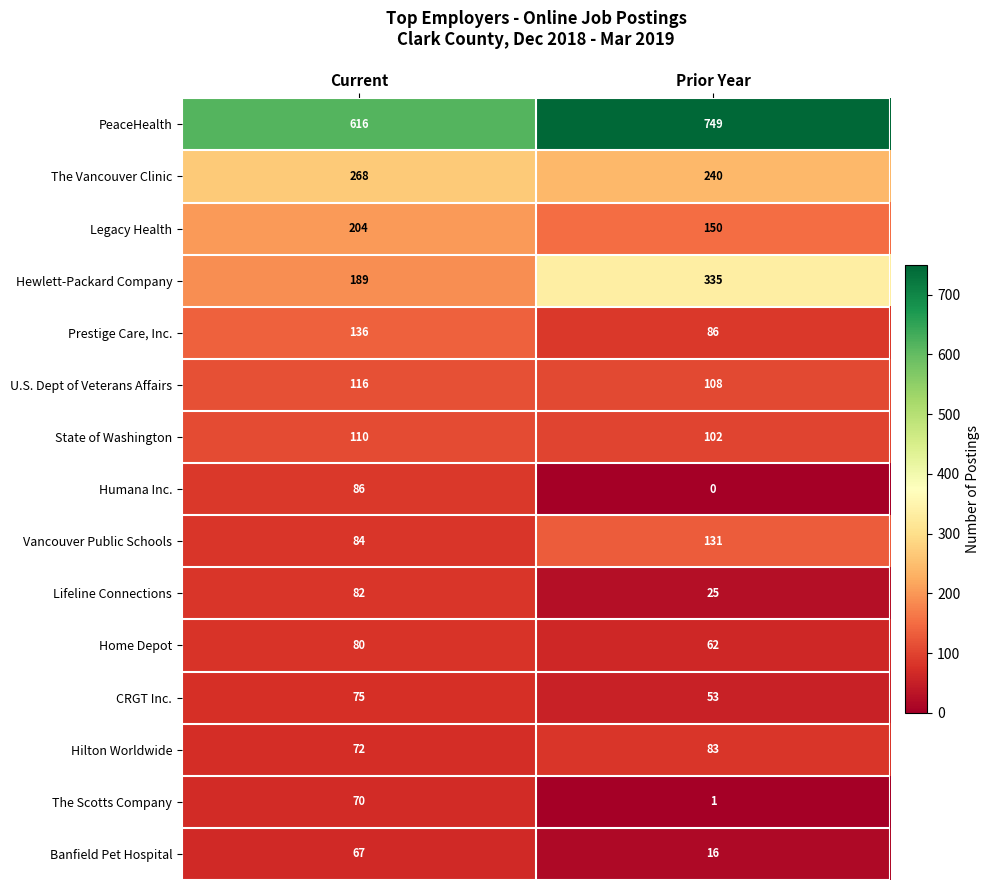

What is the maximum value shown in the chart?

749